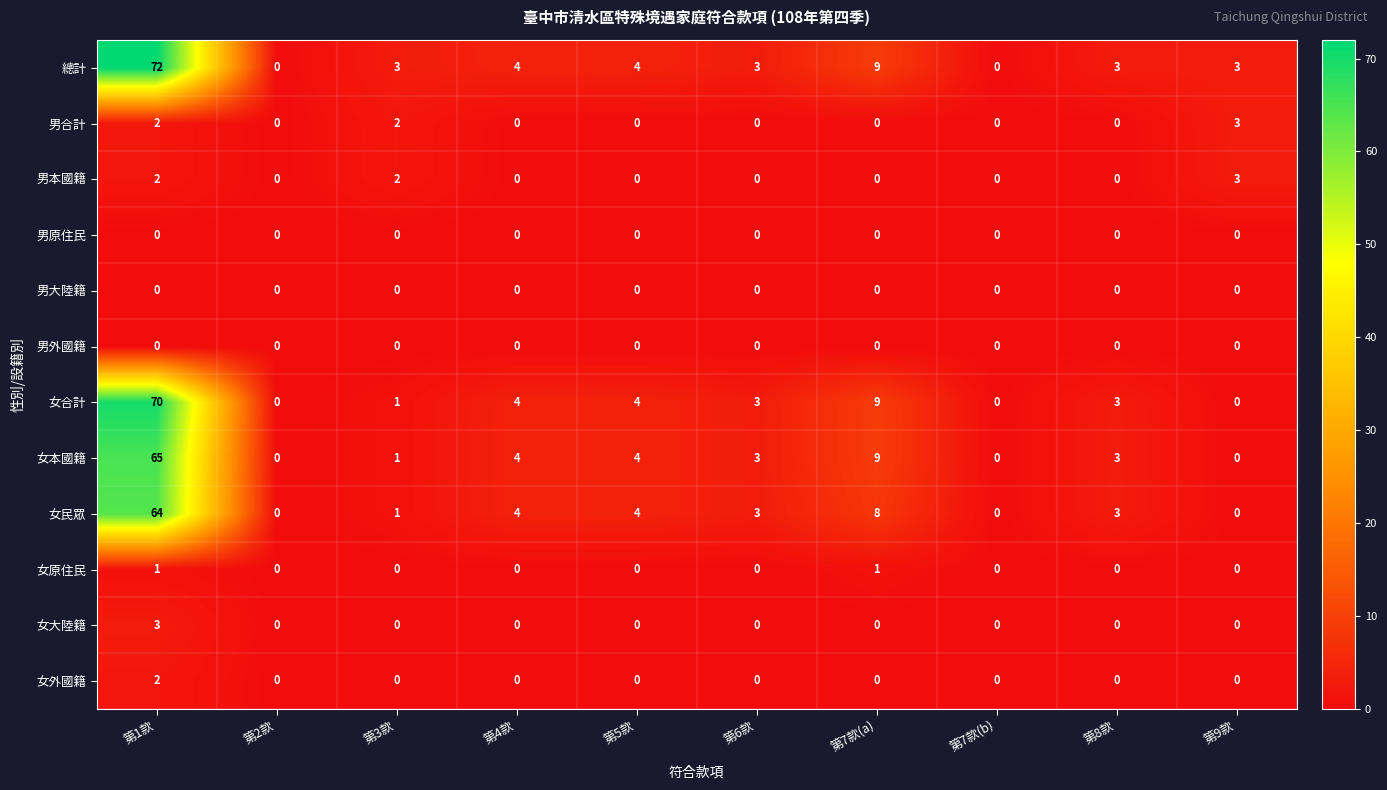

What is the difference between the maximum and second lowest values in the 女大陸籍 series?

3